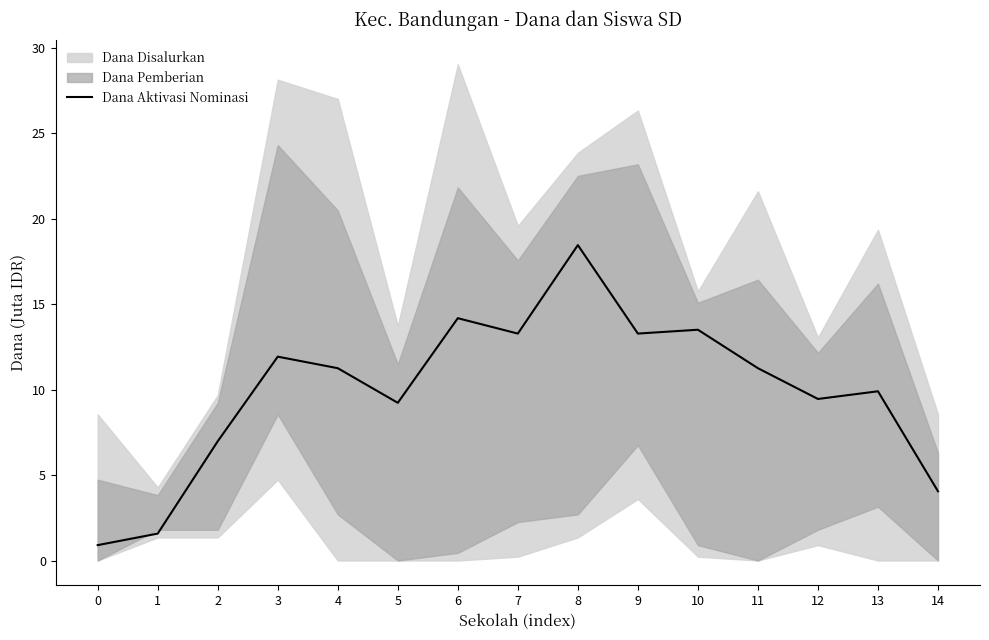

Between 14 and 13, which is larger?

13